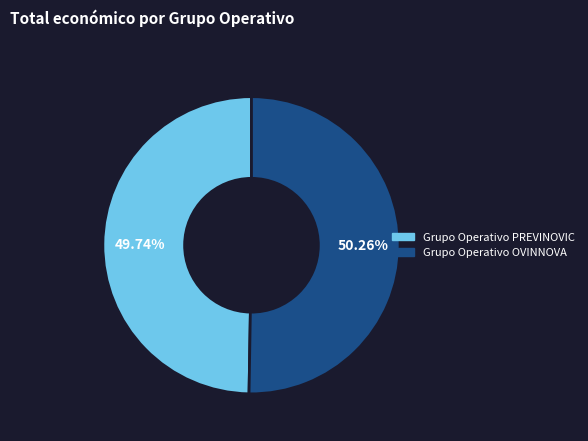

To the nearest percent, what portion does Grupo Operativo PREVINOVIC represent?

50%